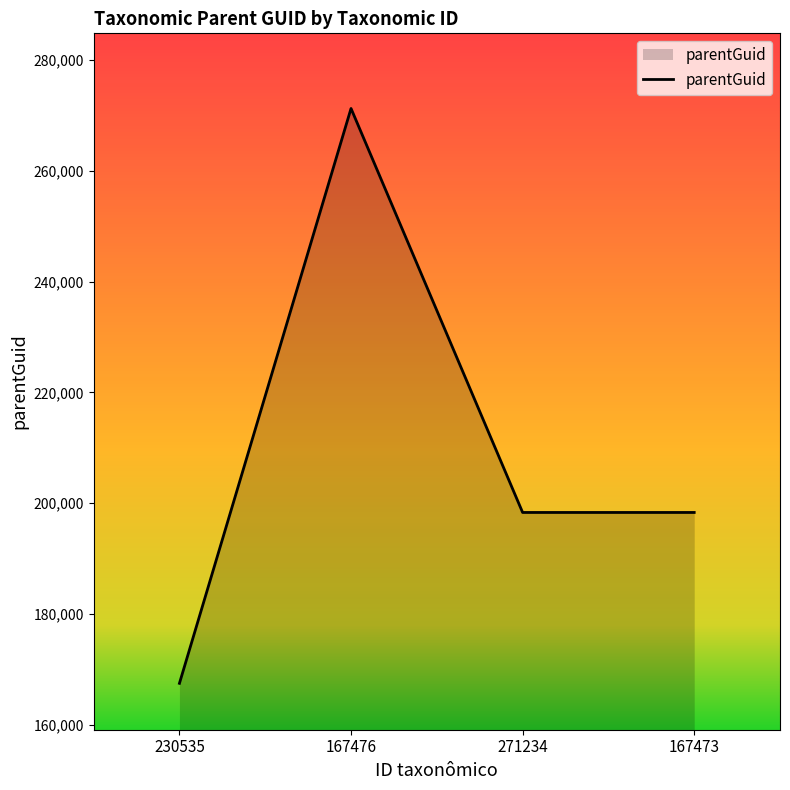

What is the change in value from 230535 to 167473?

+30840